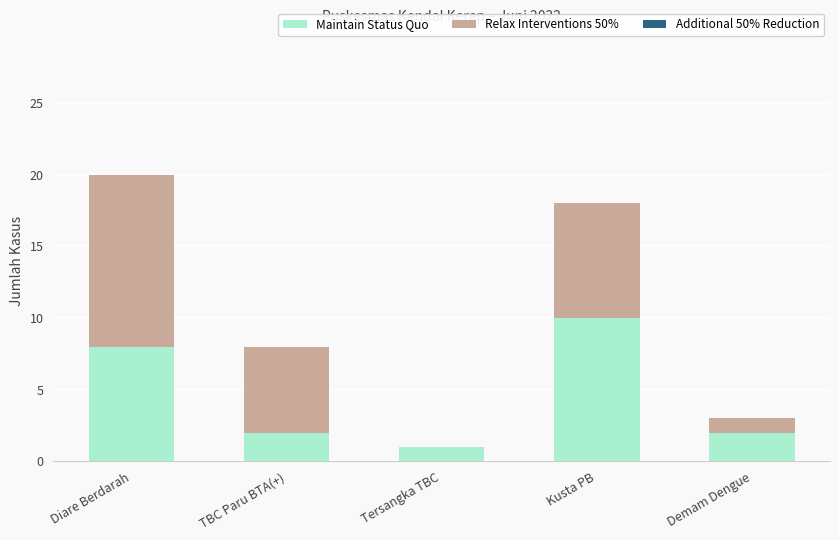

Are the bars horizontal?

No